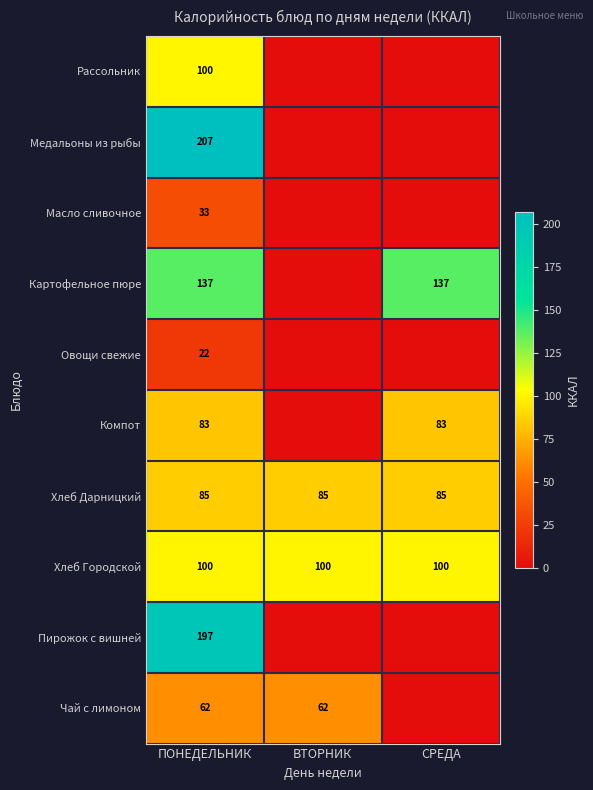

Is it true that Компот equals 116 at СРЕДА?

False